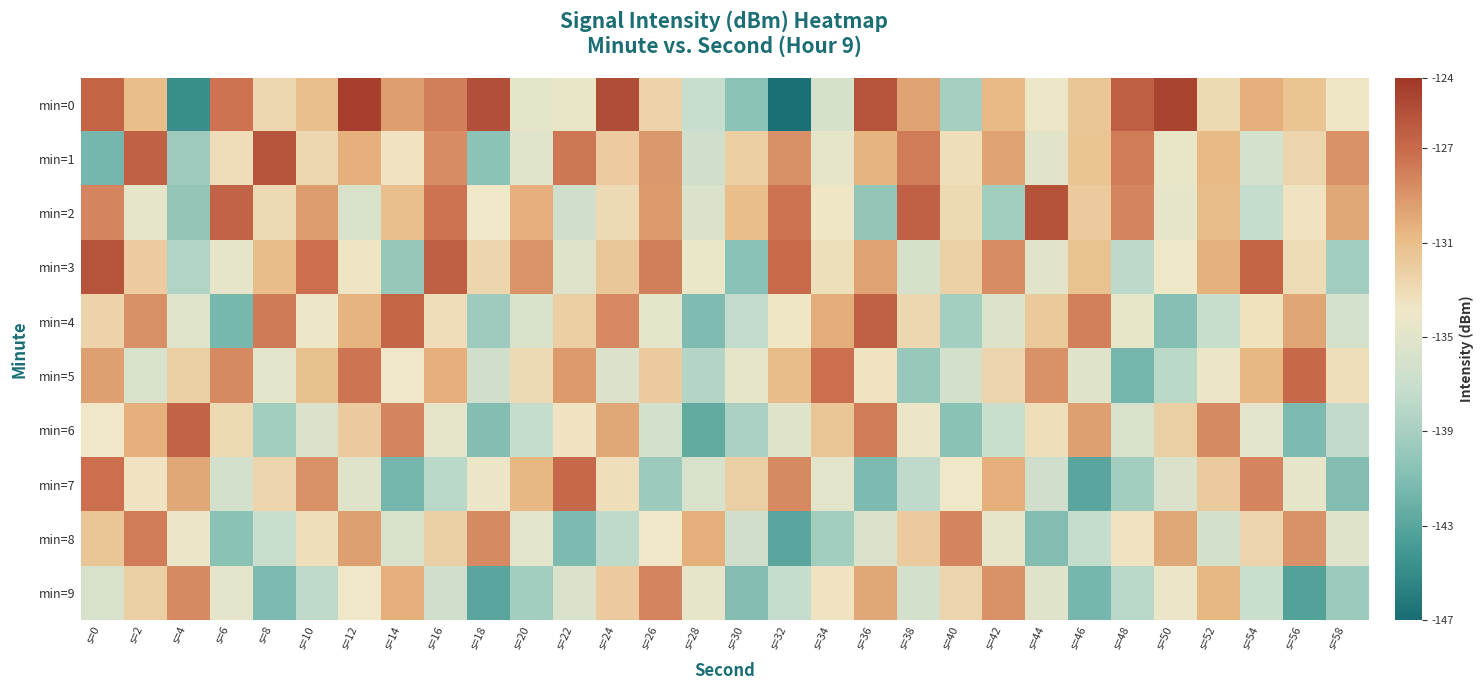

Which series changed the most between s=20 and s=40?

min=8